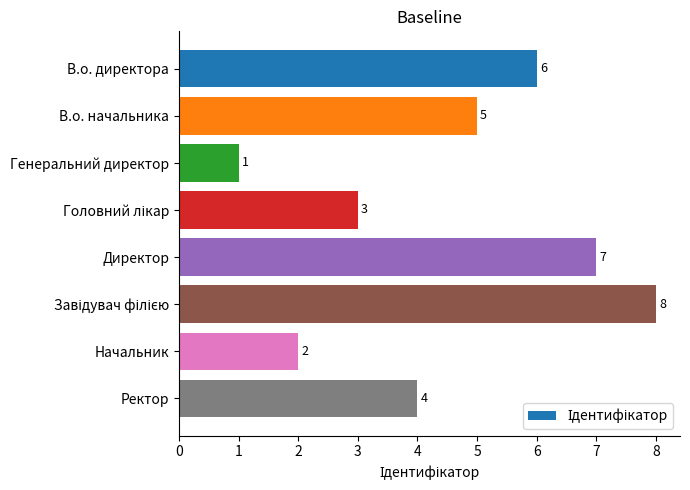

Does the chart contain any negative values?

No